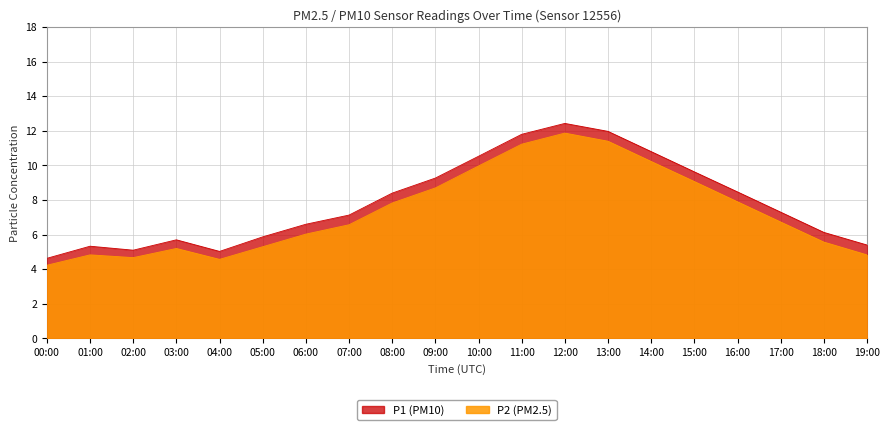

In P1, how many points are lower than both neighbors (excluding endpoints)?

2